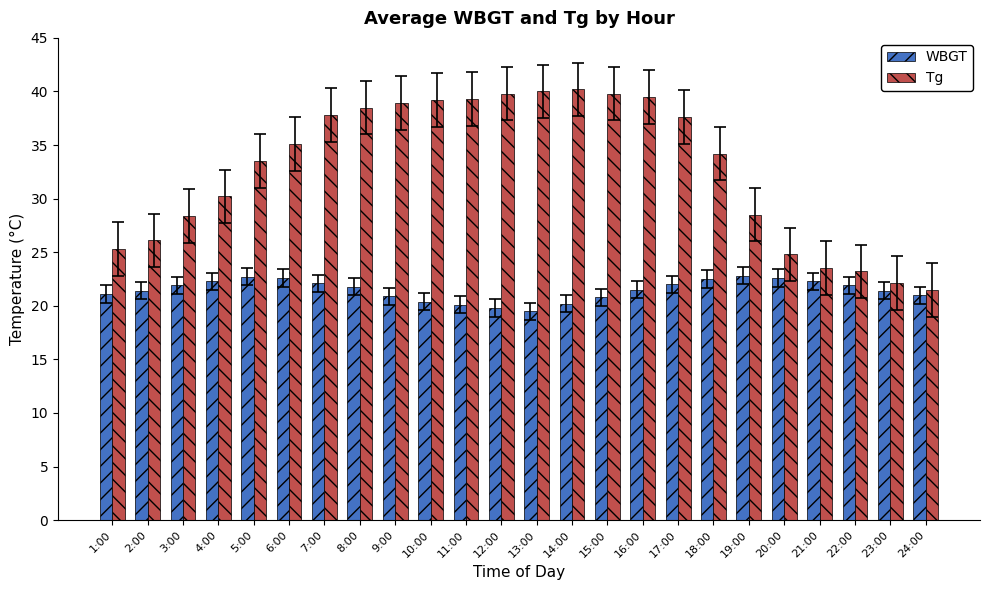

Rank the series at 2:00 from highest to lowest value.

Tg, WBGT